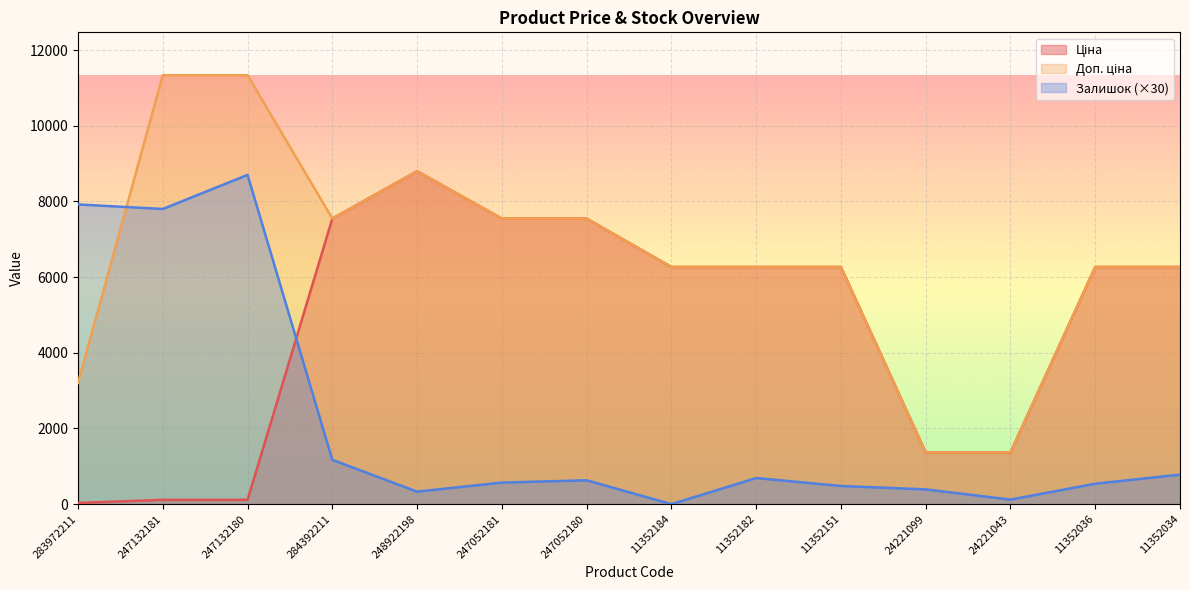

How many interior local valleys does the Доп. ціна series have?

1